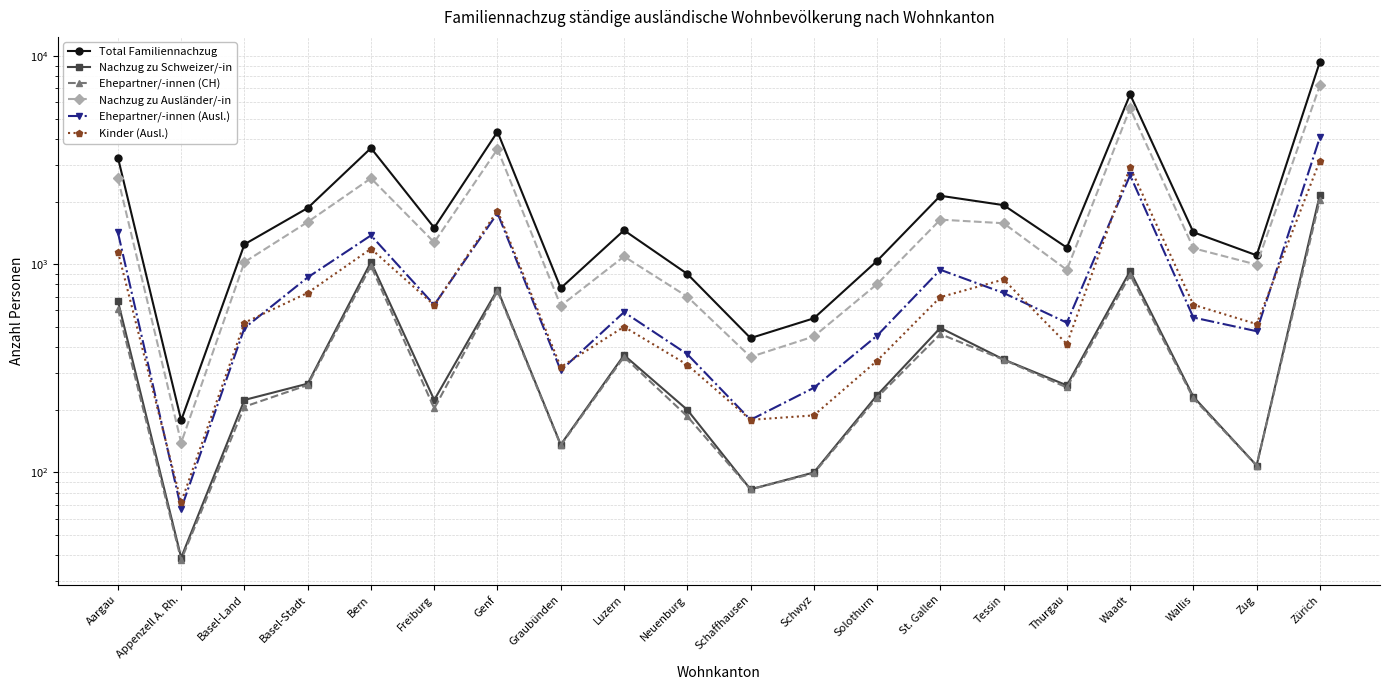

How many lines are shown in the chart?

6